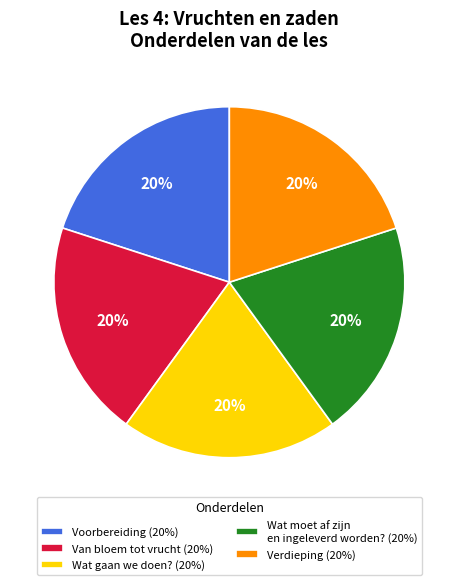

Is there any slice that represents more than half of the pie?

No